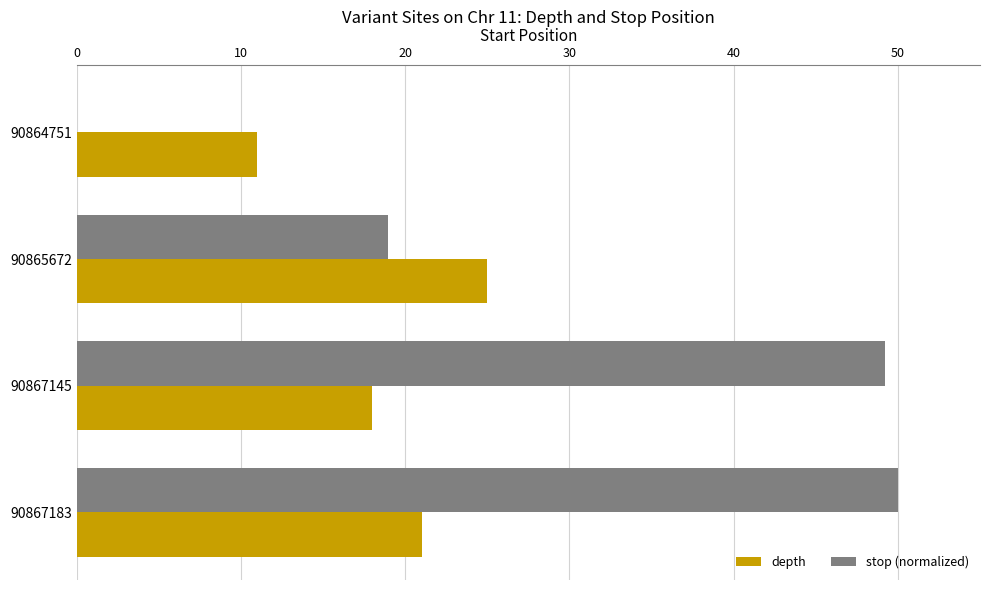

The stop (normalized) series shows 0.0 at 90864751. True or false?

True